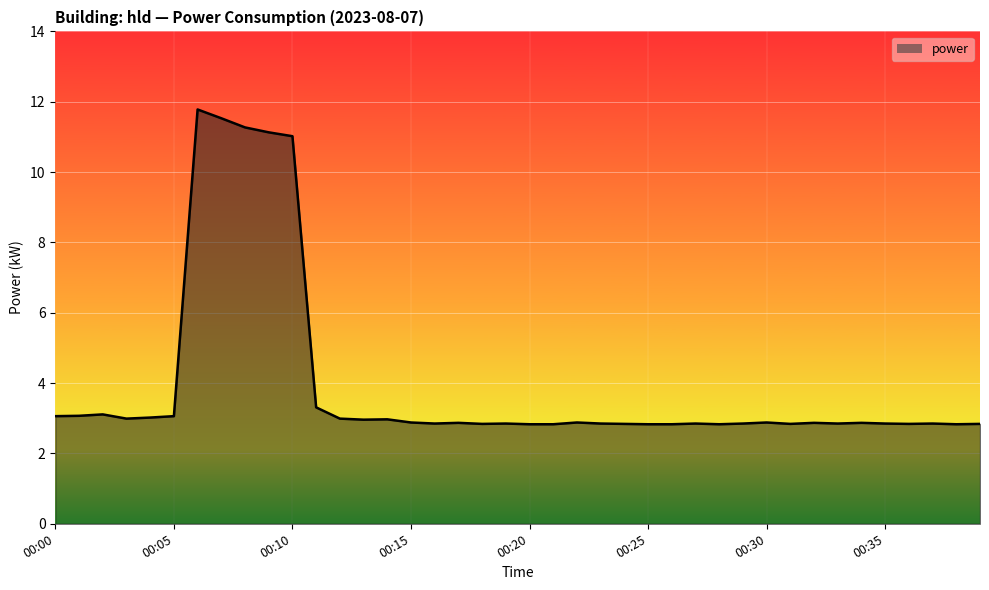

What is the smallest value displayed?

2.8